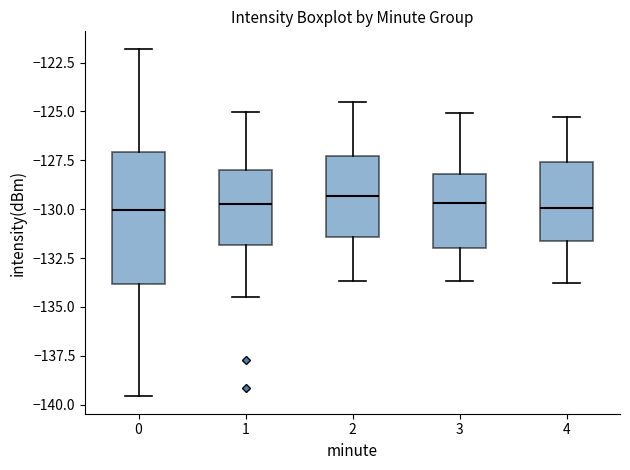

Reading left to right, read every box against the y-axis: the position of its median line, the range the box covers, and the ends of its whiskers. The values are not printed on the chart, so give them approximately, as read against the axis.

0: median -130.0, box -134.0 to -127.0, whiskers -139.5 to -122.0
1: median -129.5, box -132.0 to -128.0, whiskers -134.5 to -125.0
2: median -129.5, box -131.5 to -127.5, whiskers -133.5 to -124.5
3: median -129.5, box -132.0 to -128.0, whiskers -133.5 to -125.0
4: median -130.0, box -131.5 to -127.5, whiskers -134.0 to -125.5